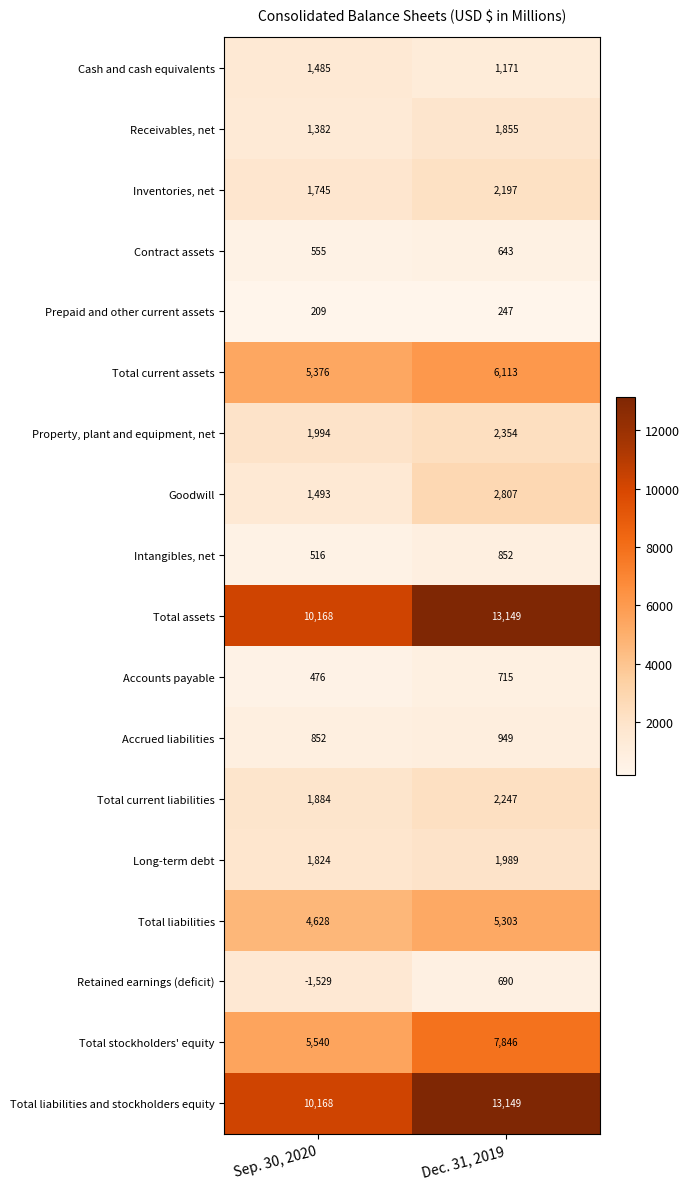

Which label corresponds to the smallest value in the chart?

Sep. 30, 2020